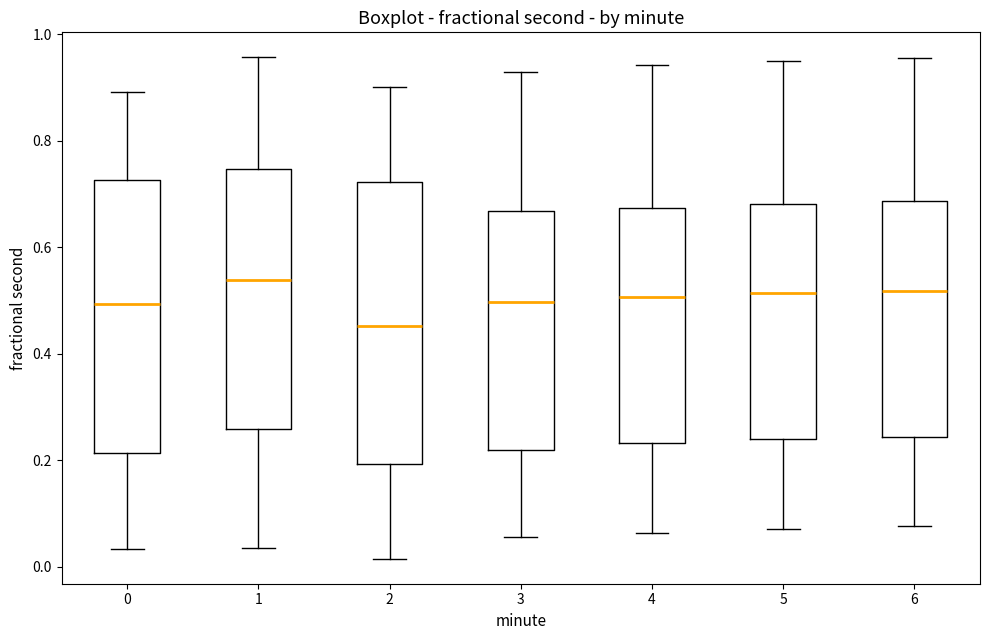

Reading left to right, read every box against the y-axis: the position of its median line, the range the box covers, and the ends of its whiskers. The values are not printed on the chart, so give them approximately, as read against the axis.

0: median 0.50, box 0.22 to 0.72, whiskers 0.04 to 0.90
1: median 0.54, box 0.26 to 0.74, whiskers 0.04 to 0.96
2: median 0.46, box 0.20 to 0.72, whiskers 0.02 to 0.90
3: median 0.50, box 0.22 to 0.66, whiskers 0.06 to 0.92
4: median 0.50, box 0.24 to 0.68, whiskers 0.06 to 0.94
5: median 0.52, box 0.24 to 0.68, whiskers 0.08 to 0.96
6: median 0.52, box 0.24 to 0.68, whiskers 0.08 to 0.96